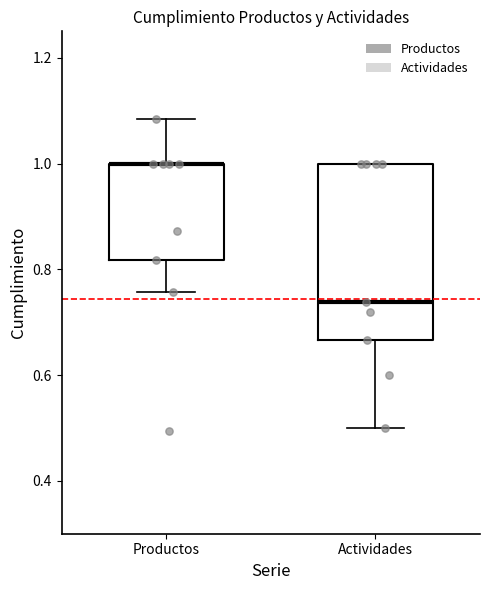

Comparing the boxes themselves (not the whiskers), which one is the tallest?

Actividades